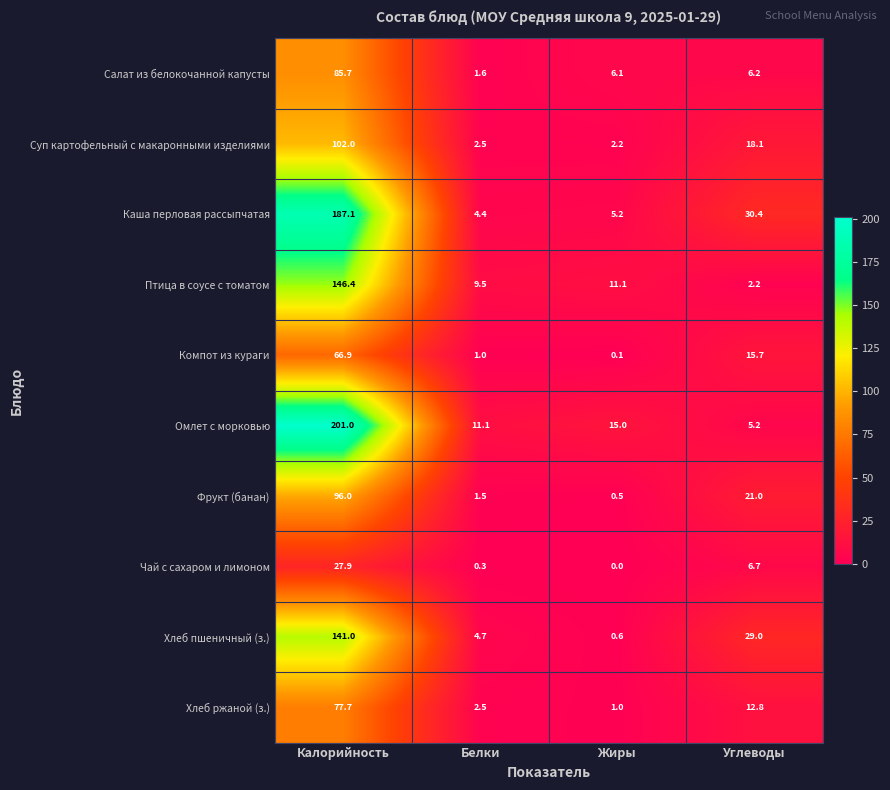

Which series has the largest total across all categories?

Омлет с морковью